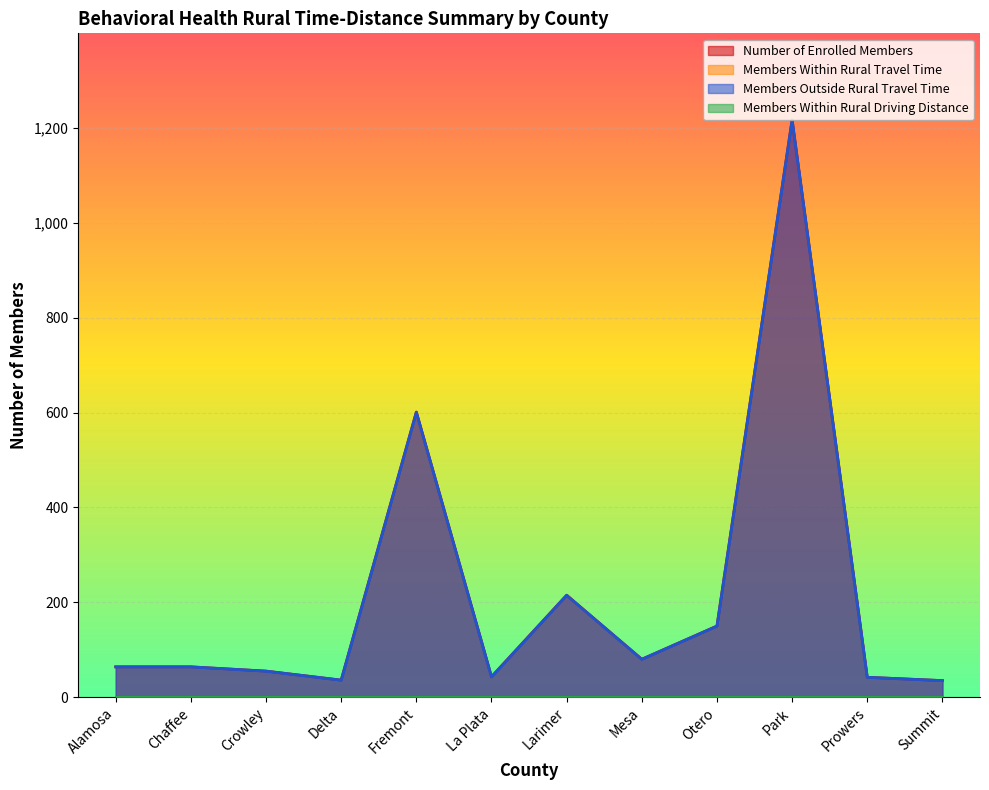

Between Fremont and Prowers, which series saw the biggest shift?

Number of Enrolled Members